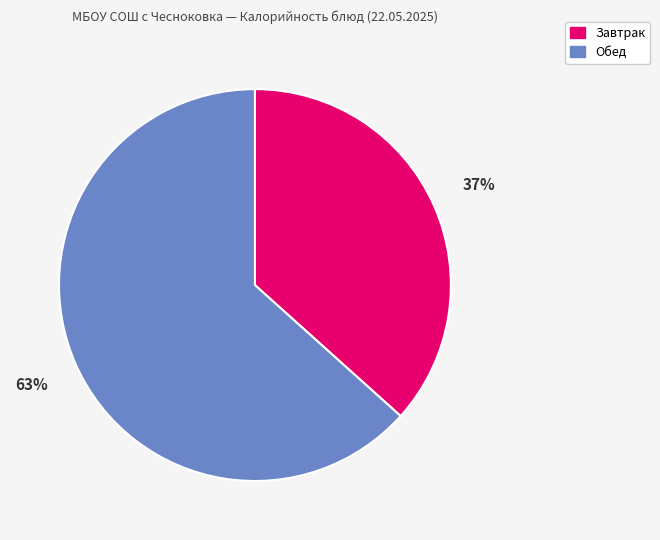

Is there a majority slice in this chart?

Yes